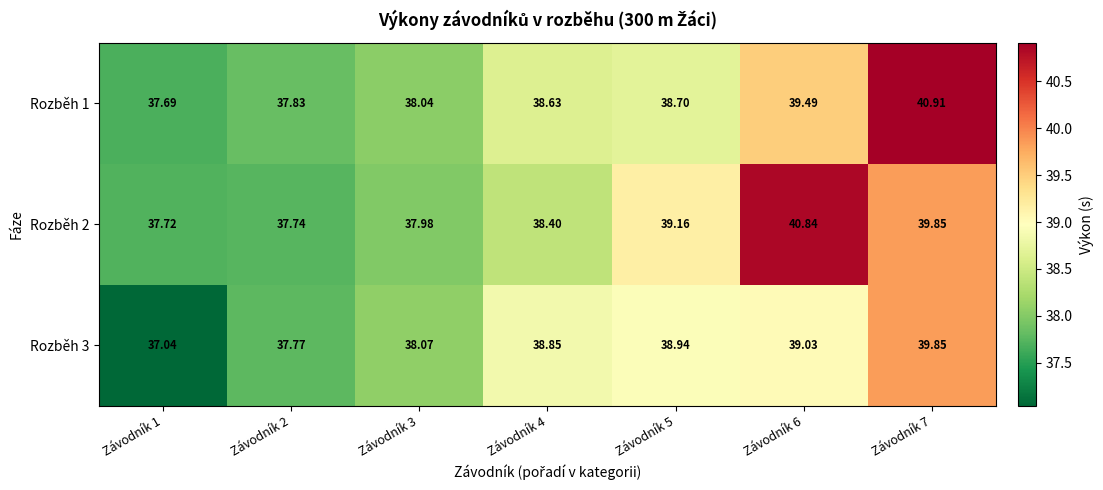

Rank the series by their maximum value, from highest to lowest.

Rozběh 1, Rozběh 2, Rozběh 3